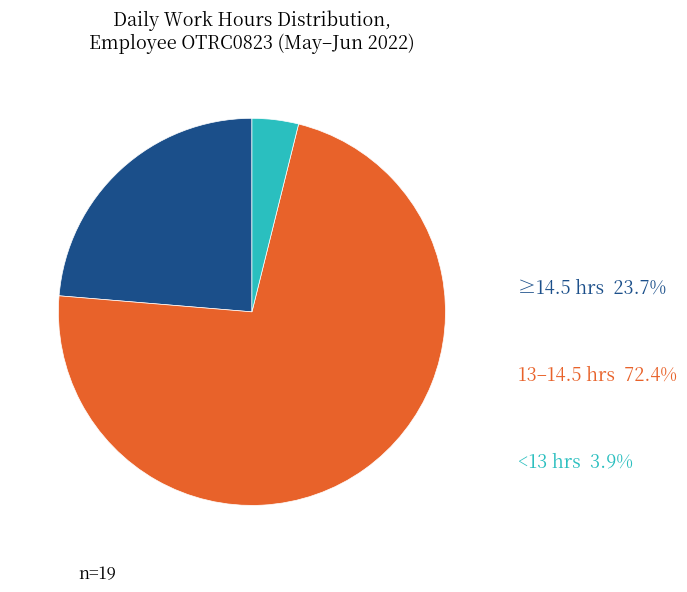

Which category has the smallest portion of the pie?

<13 hrs